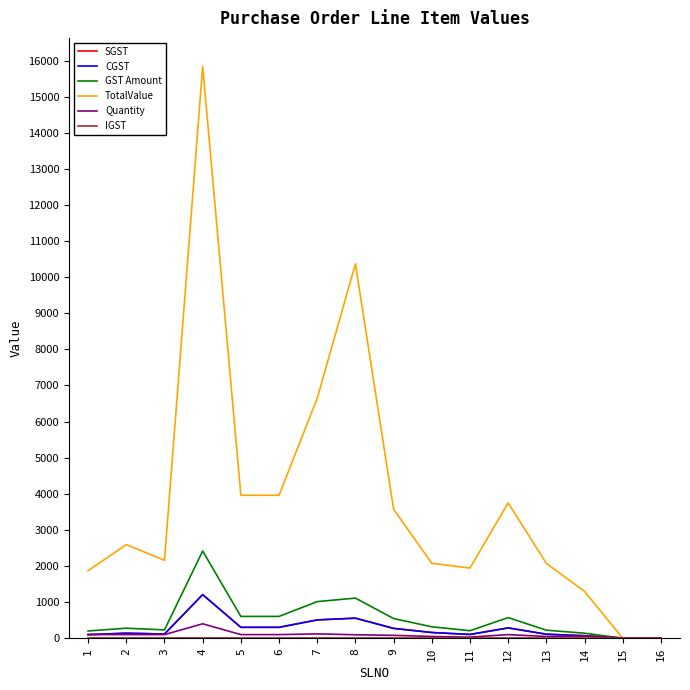

True or false: IGST and Quantity cross at least once.

False